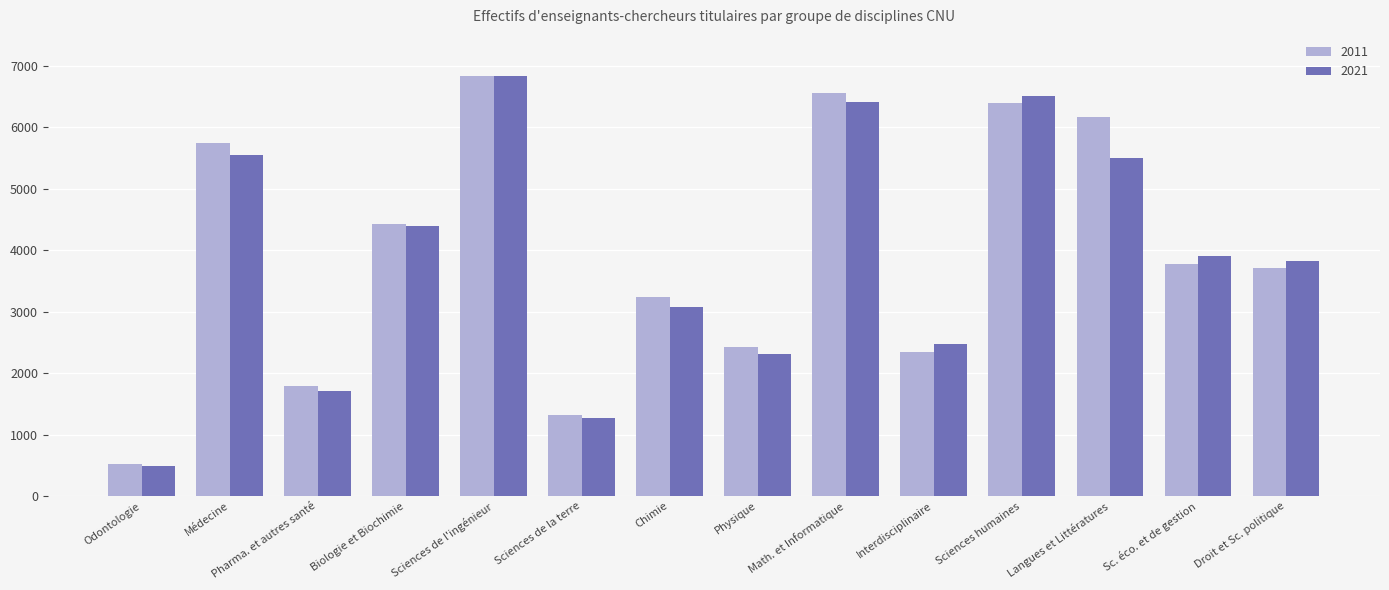

What is the value of the 2011 bar at the 2nd from the left?

5747